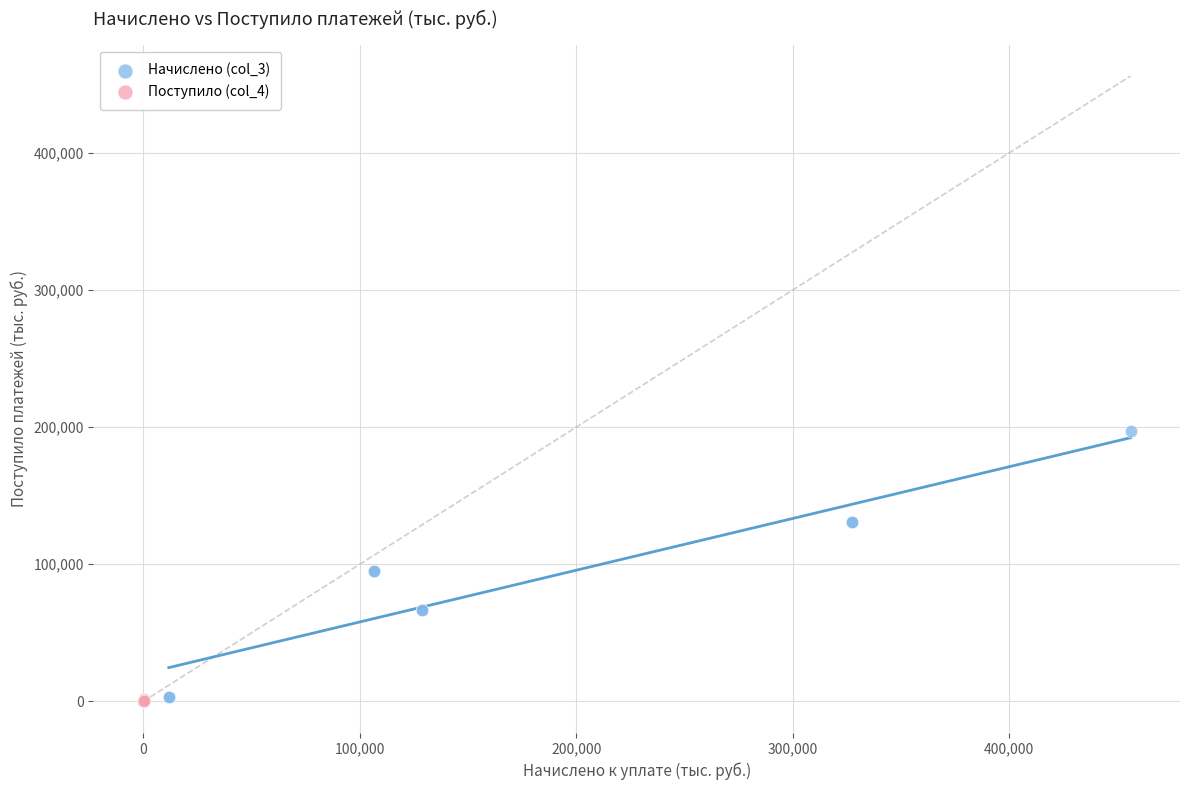

Which series contains the highest Y value?

Начислено (col_3)